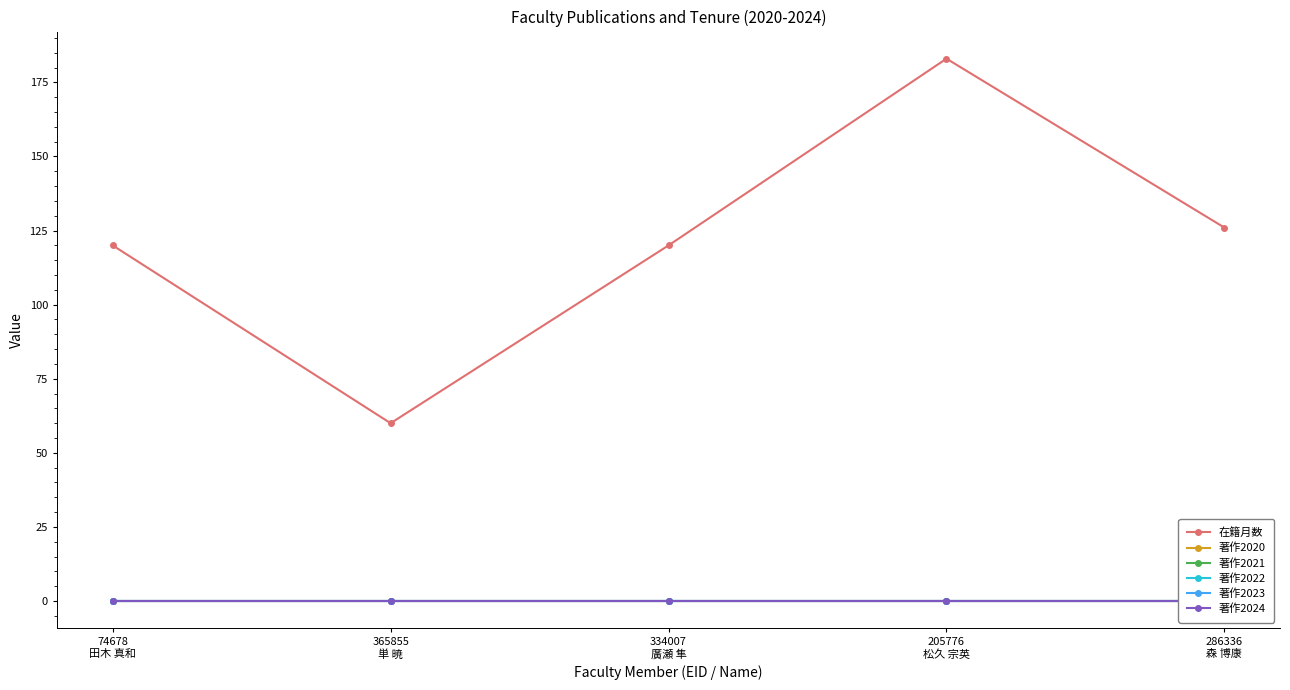

The 著作2023 series shows 0 at 74678
田木 真和. True or false?

True